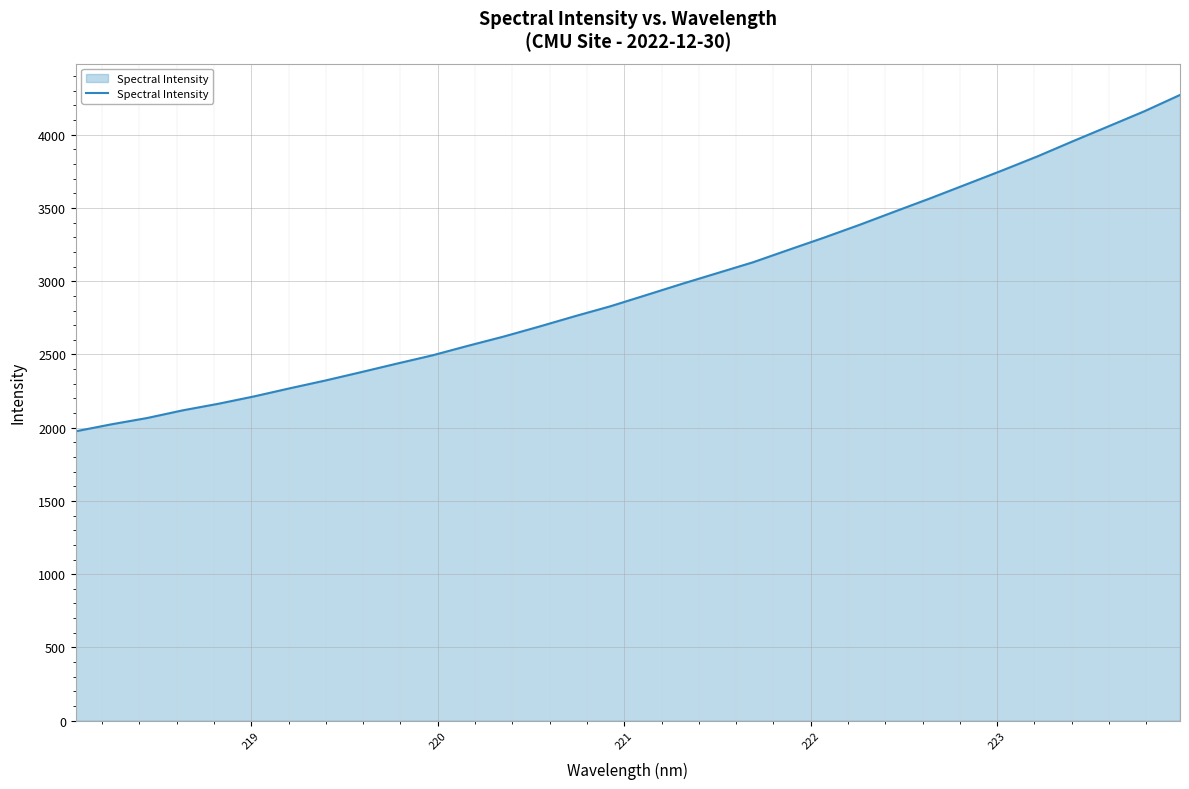

What is the average value?

2958.0